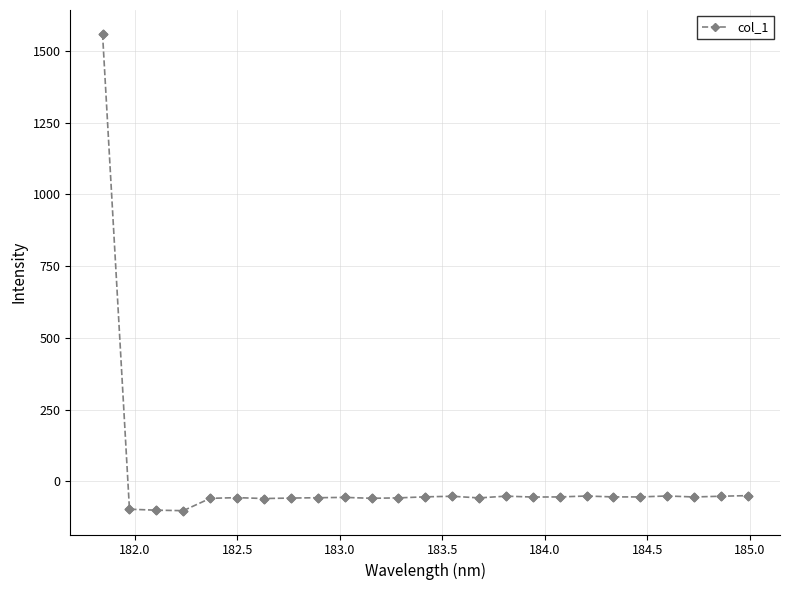

What is the value of the 3rd point from the left?

-100.8